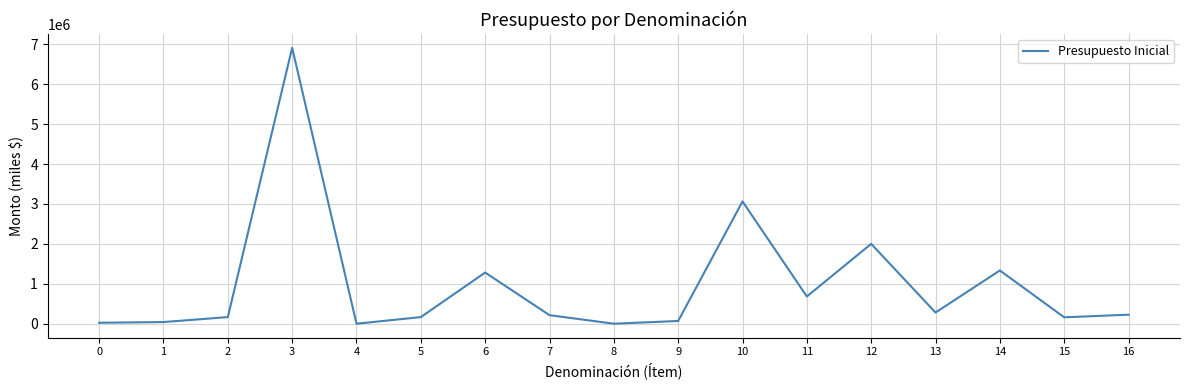

What is the difference between the maximum and minimum values?

6912619